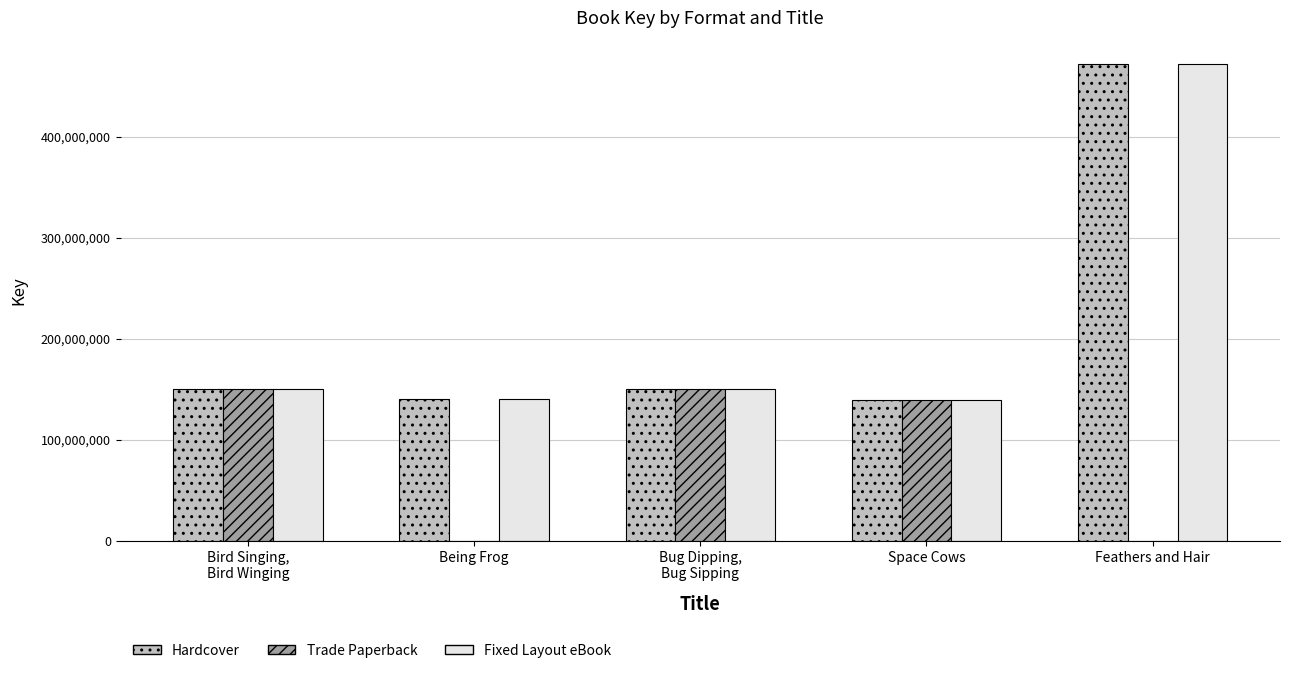

What is the greatest value displayed?

471540917